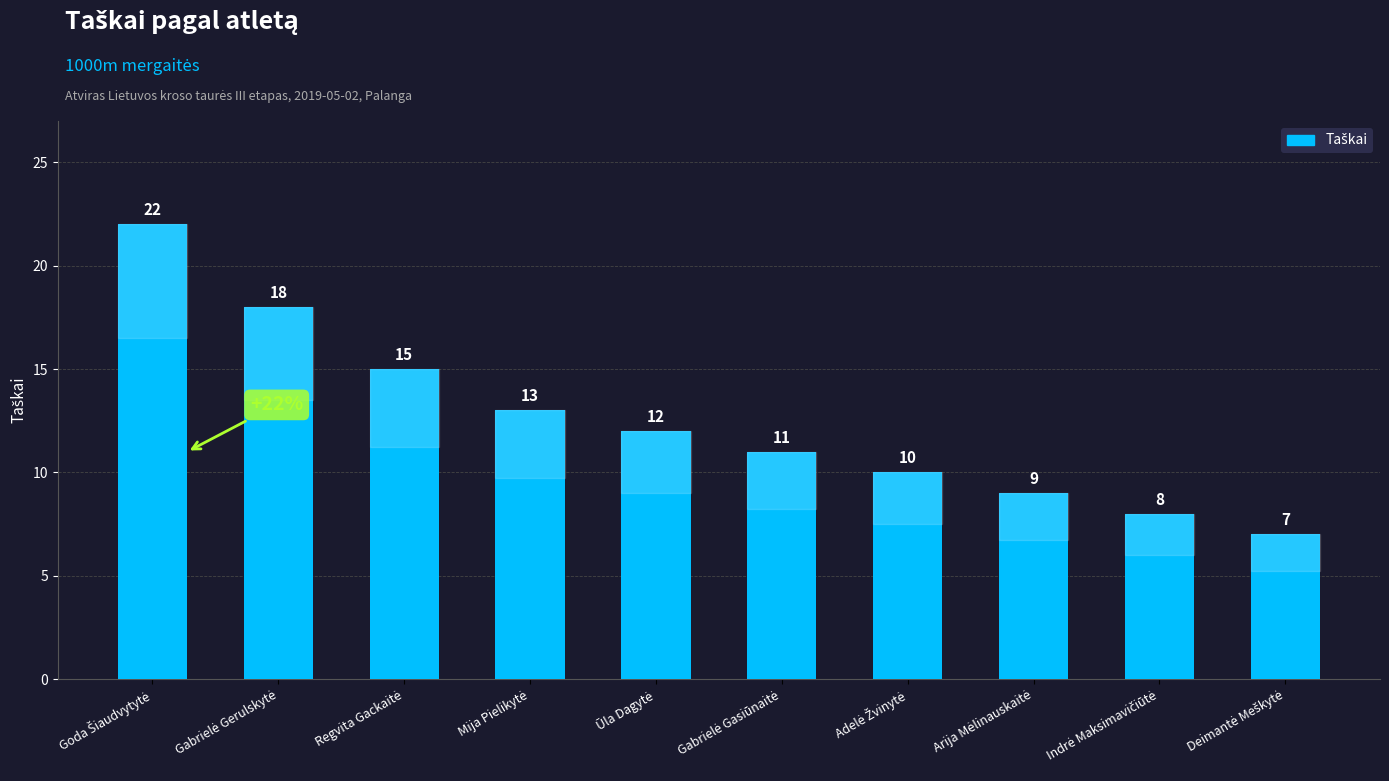

Reading left to right, what are all the values shown in this chart?

22	18	15	13	12	11	10	9	8	7